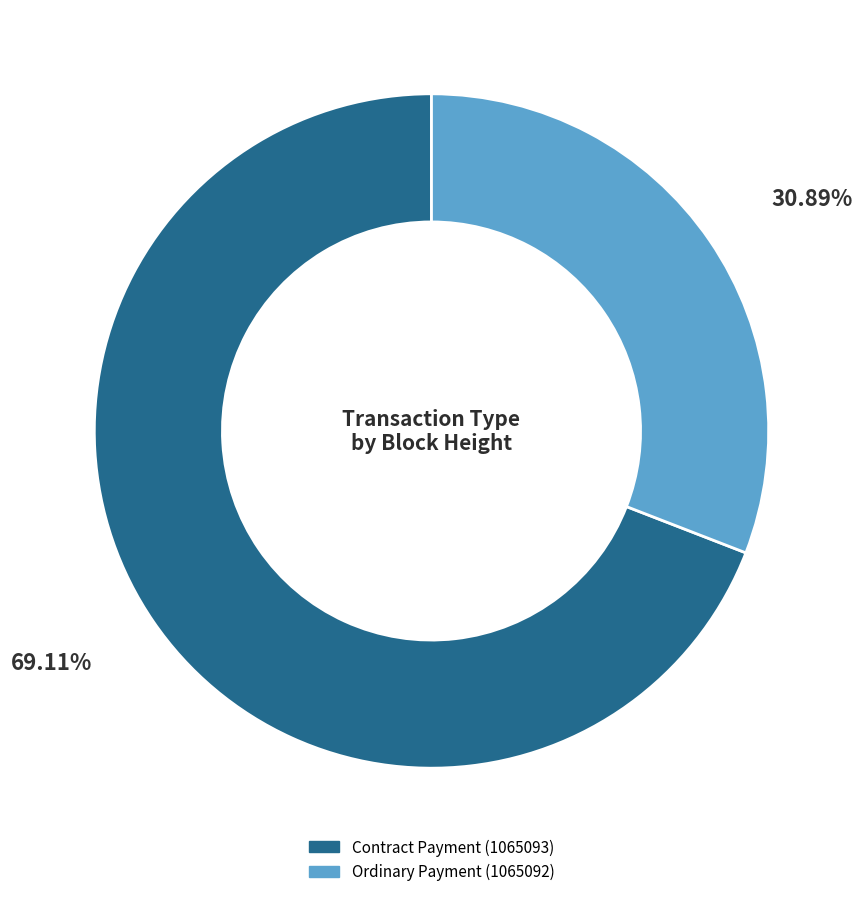

Rank the categories by value from lowest to highest.

Ordinary Payment (1065092), Contract Payment (1065093)